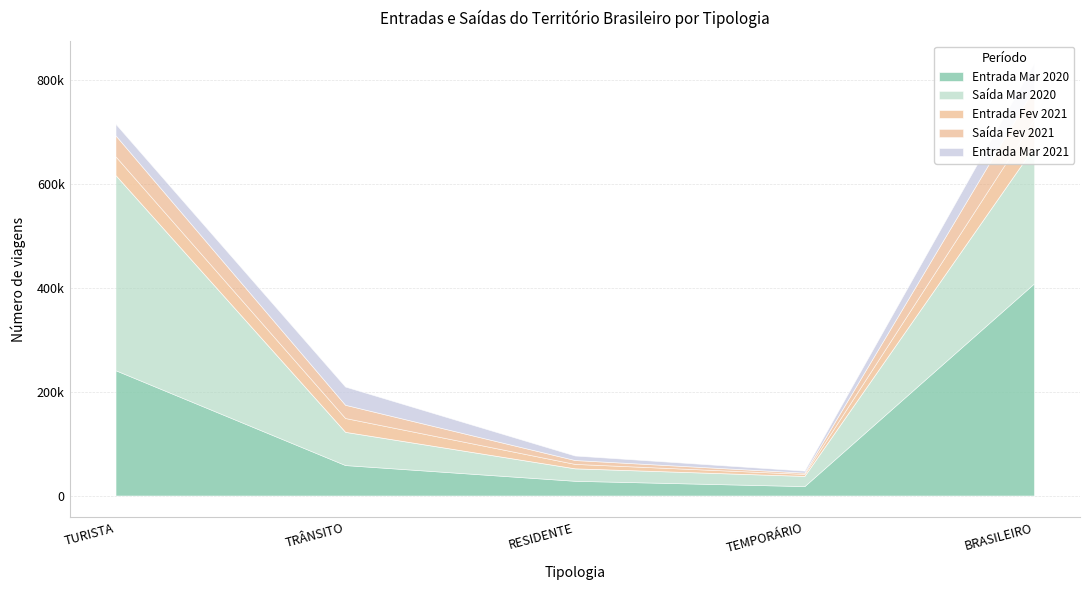

What is the lowest value of the Entrada Mar 2020 series?

18187